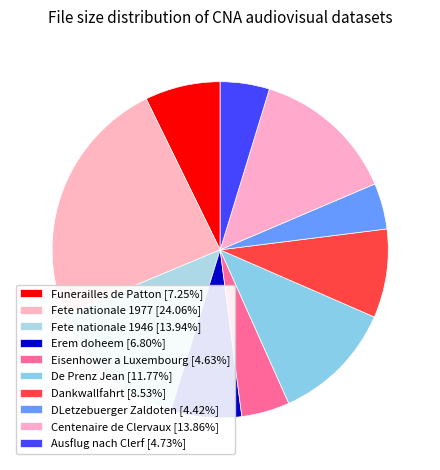

What percentage is the Dankwallfahrt slice, to the nearest percent?

9%